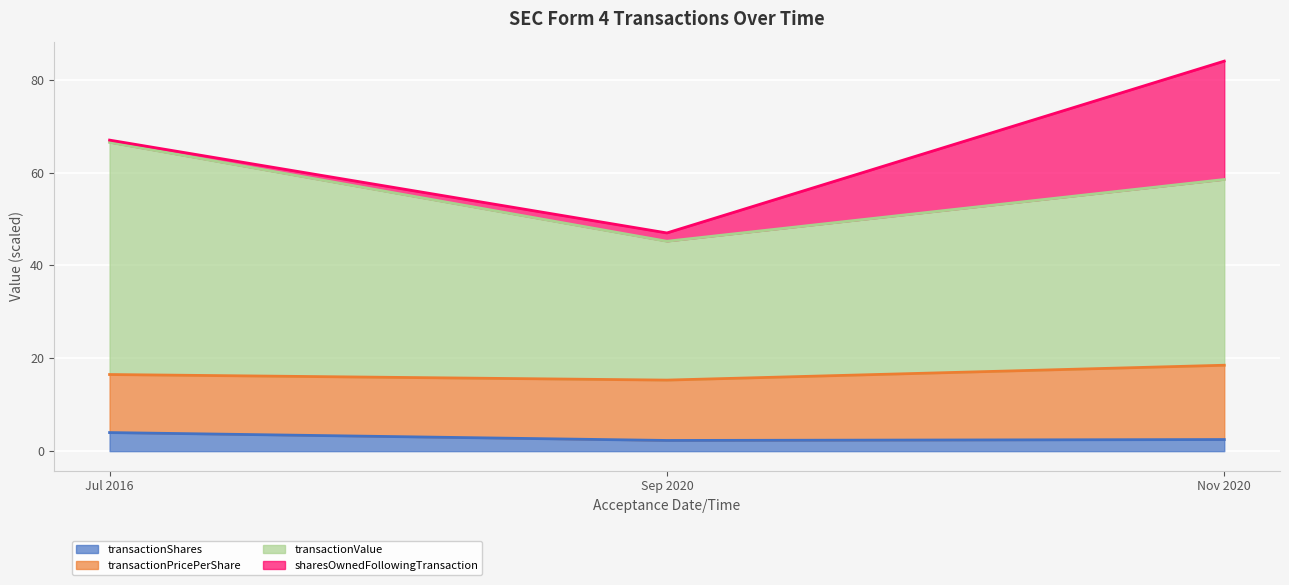

How many lines are shown in the chart?

4